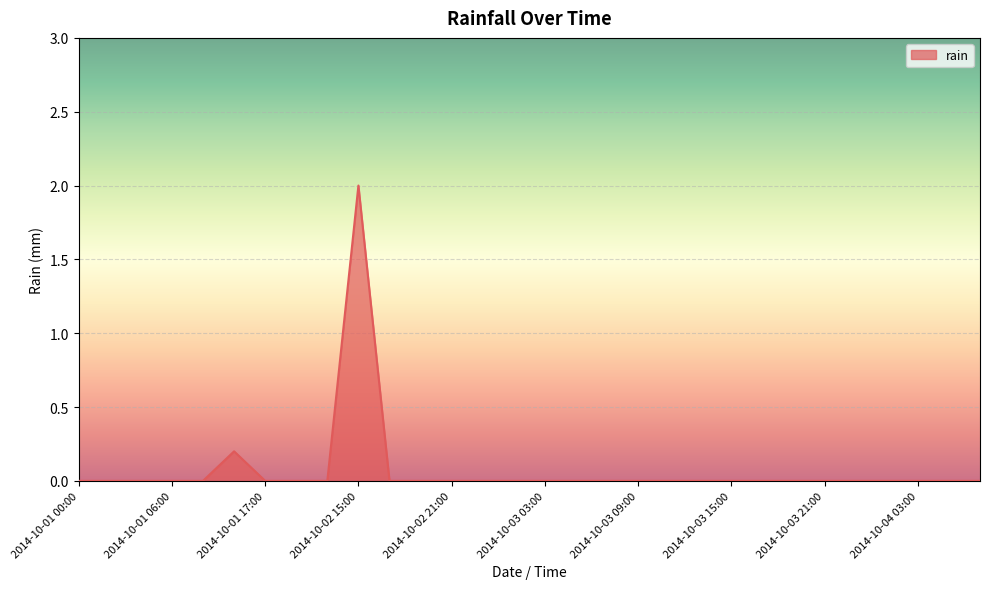

How many lines are shown in the chart?

1